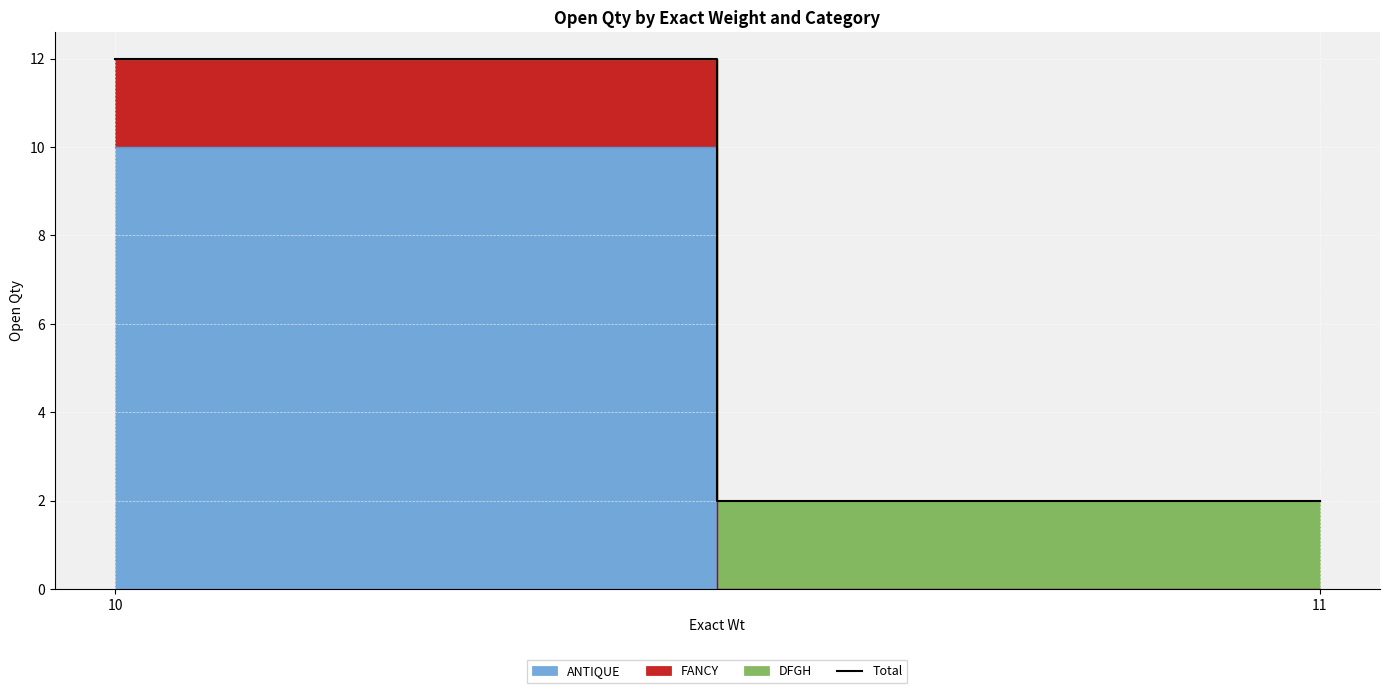

Approximately how many times larger is the value at 10 compared to 11?

6.0